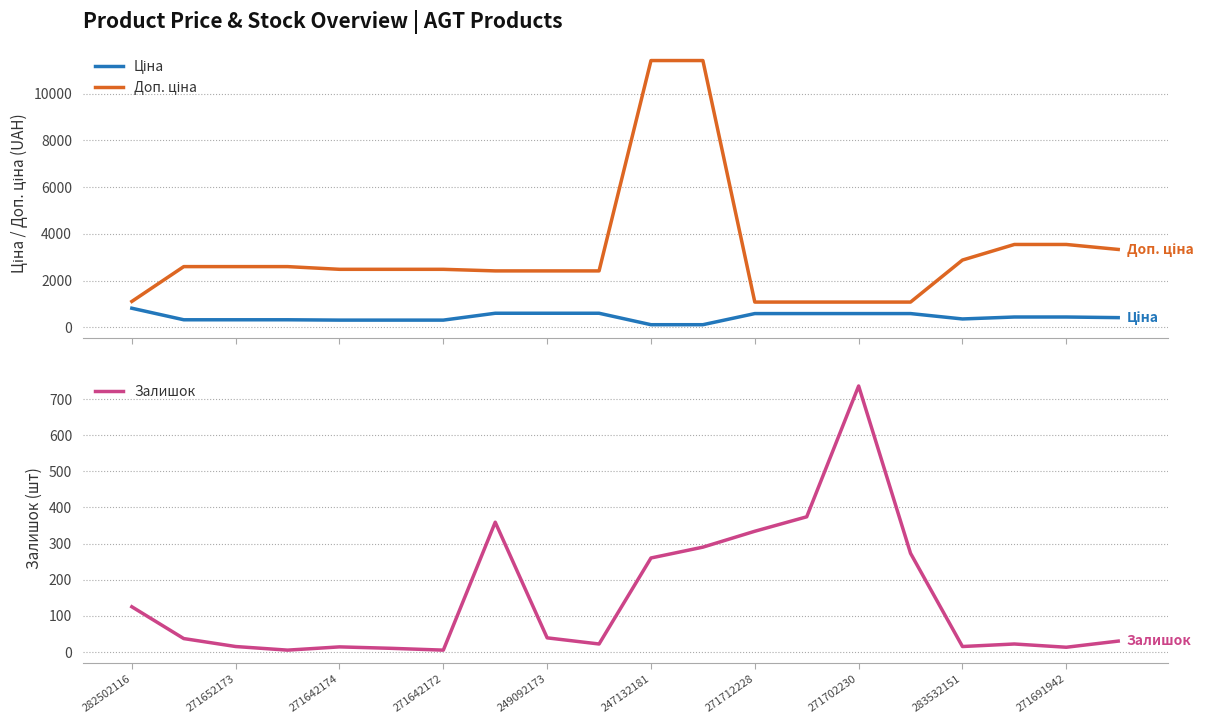

At which category is the sum across all series the highest?

11